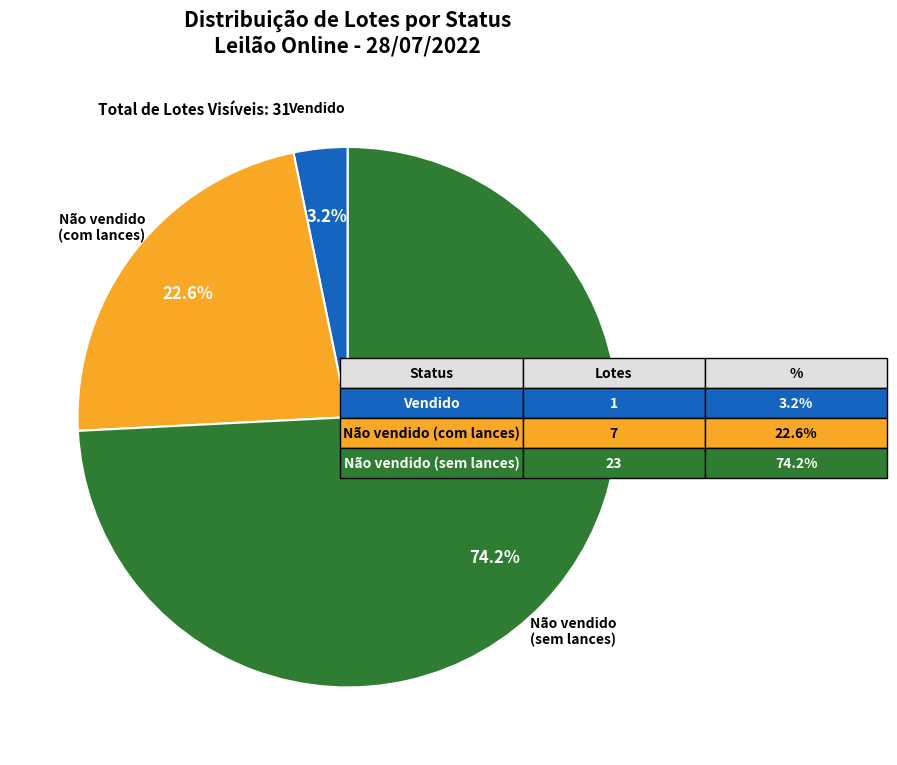

How much of the chart is everything except Vendido?

96.8%